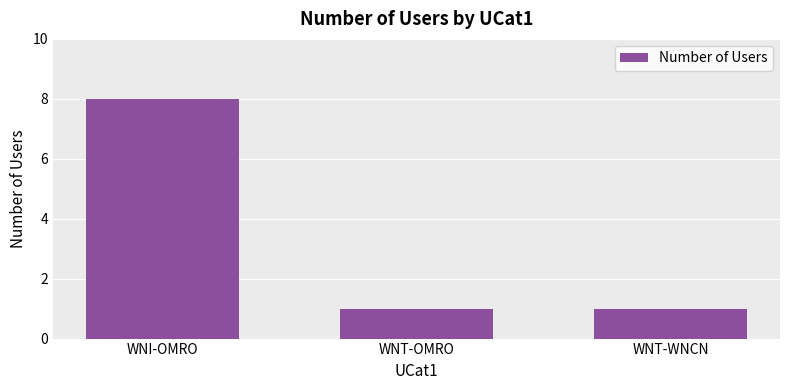

What position from the left is WNI-OMRO?

1